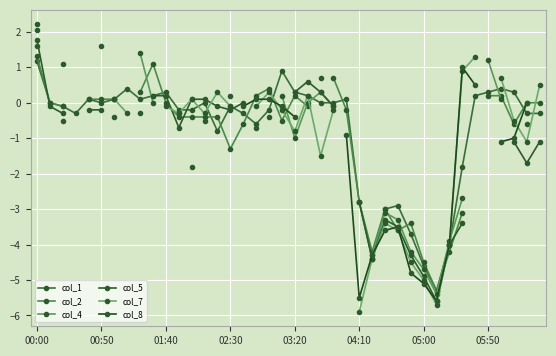

True or false: col_5 has a value of -1.7 at 38.

True